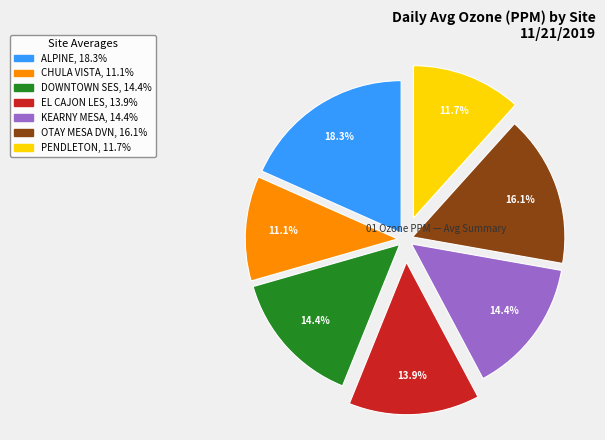

How many slices are in this pie chart?

7